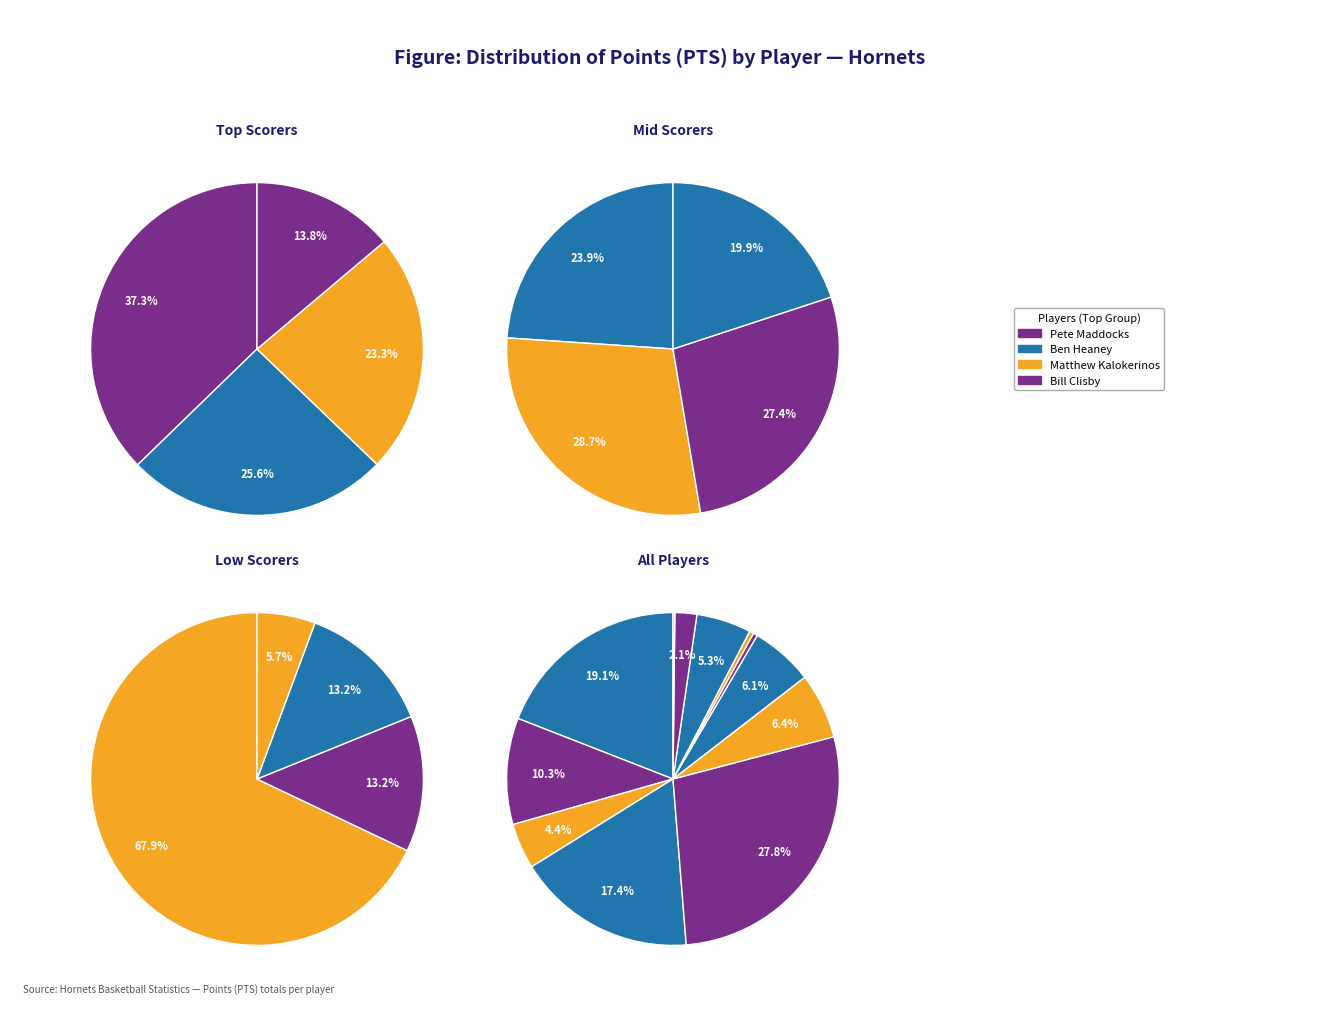

Does Saul Milner represent more than half of the total?

No